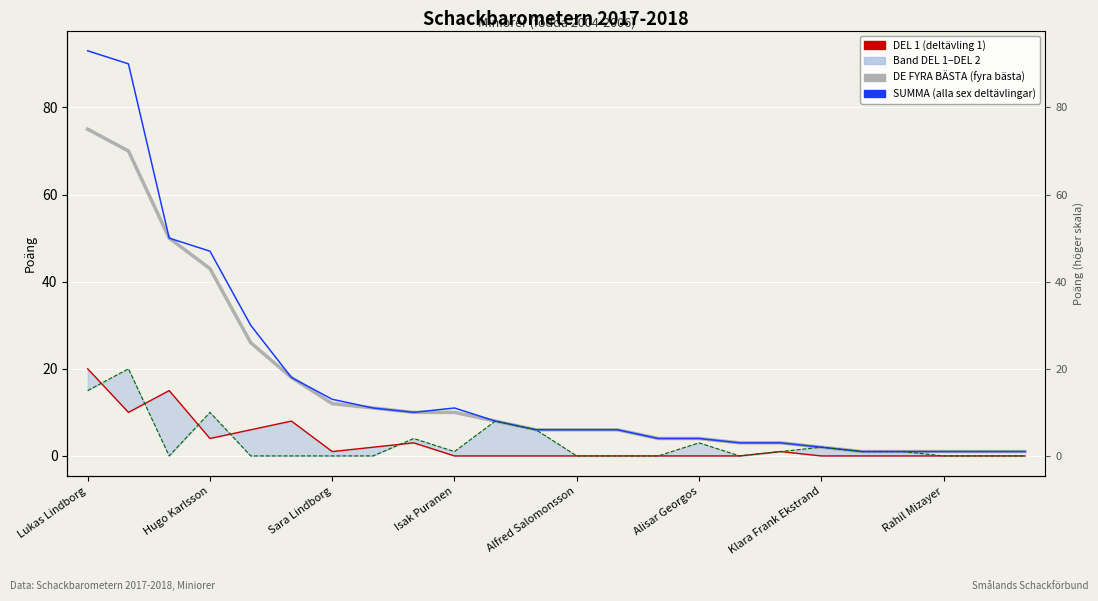

Which series has the widest spread of values?

SUMMA (alla sex deltävlingar)